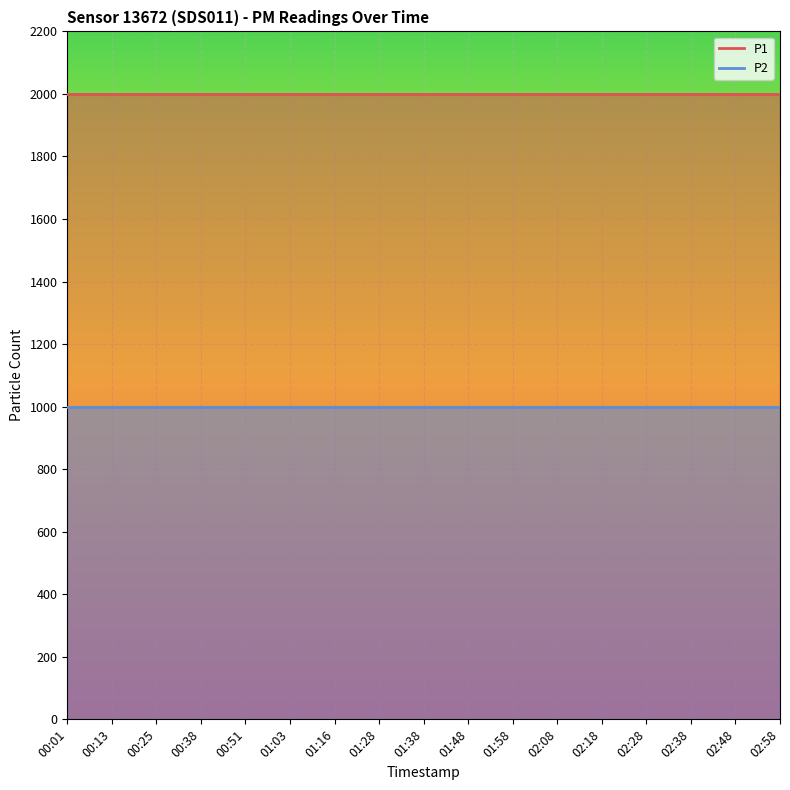

Reading left to right, transcribe all the data shown in this chart.

P1: 1999.9	1999.9	1999.9	1999.9	1999.9	1999.9	1999.9	1999.9	1999.9	1999.9	1999.9	1999.9	1999.9	1999.9	1999.9	1999.9	1999.9
P2: 999.9	999.9	999.9	999.9	999.9	999.9	999.9	999.9	999.9	999.9	999.9	999.9	999.9	999.9	999.9	999.9	999.9